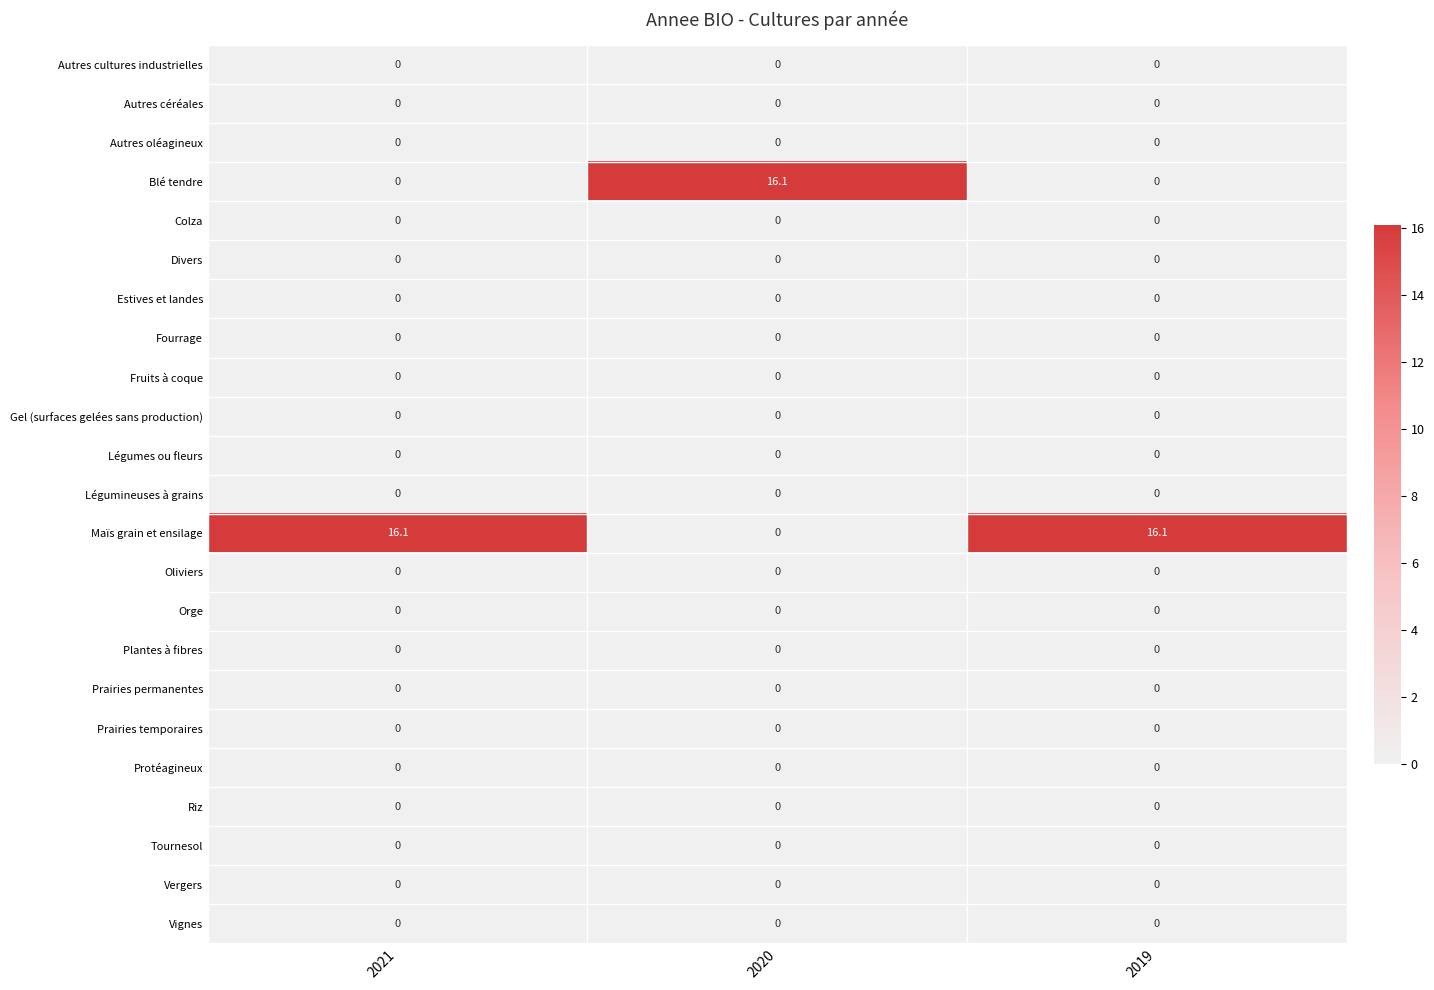

What is the total value across all series at 2021?

16.1